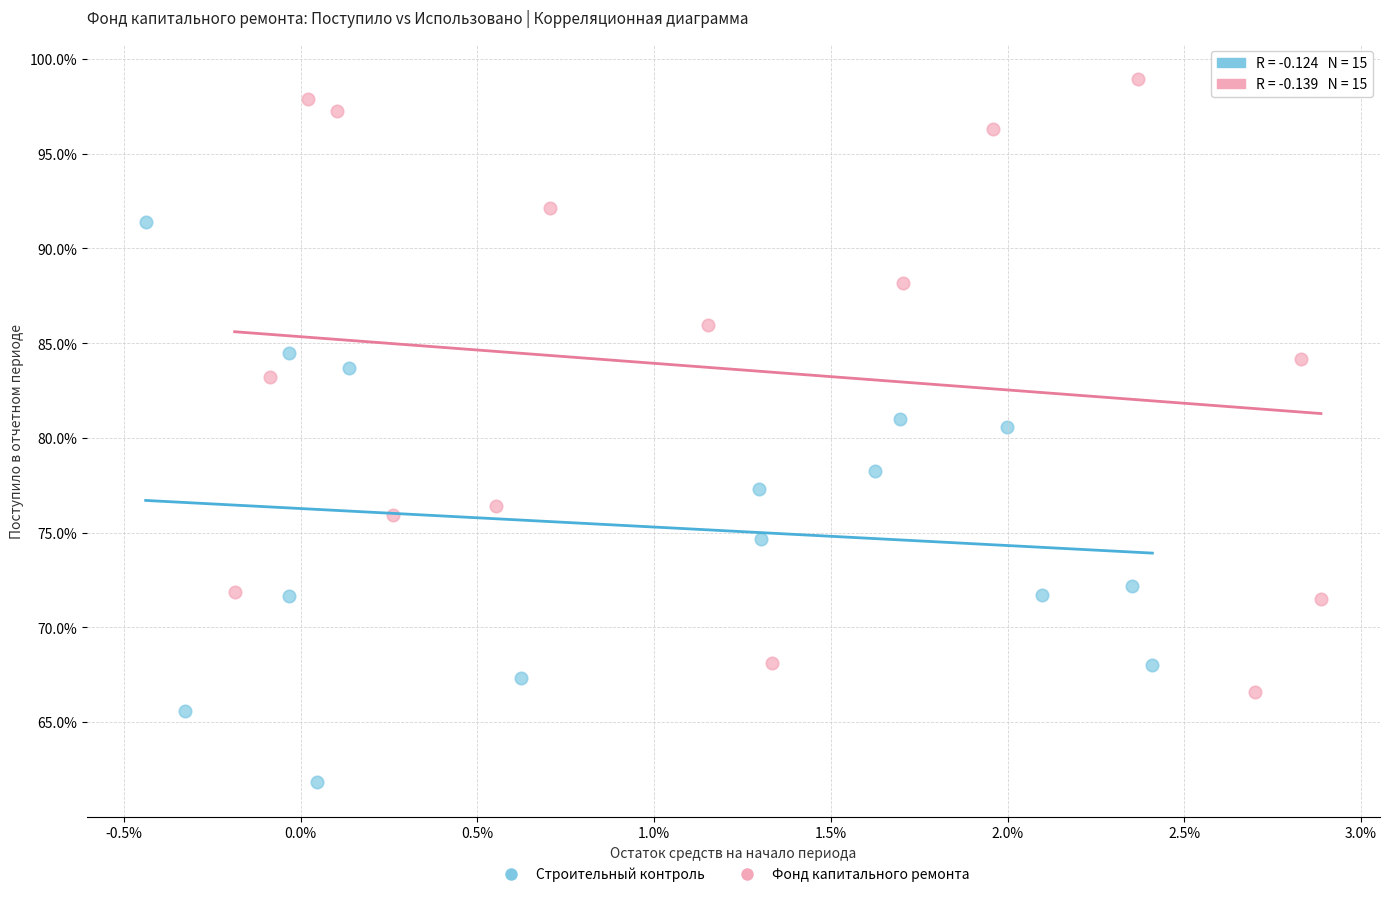

Which series has the widest spread of Y values?

Фонд капитального ремонта